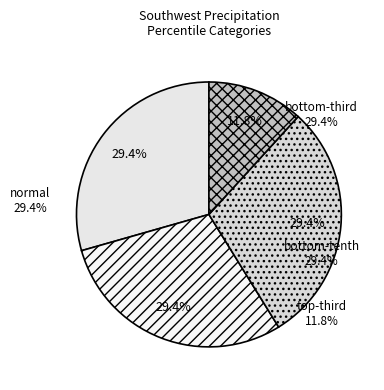

How many segments does this pie chart have?

4